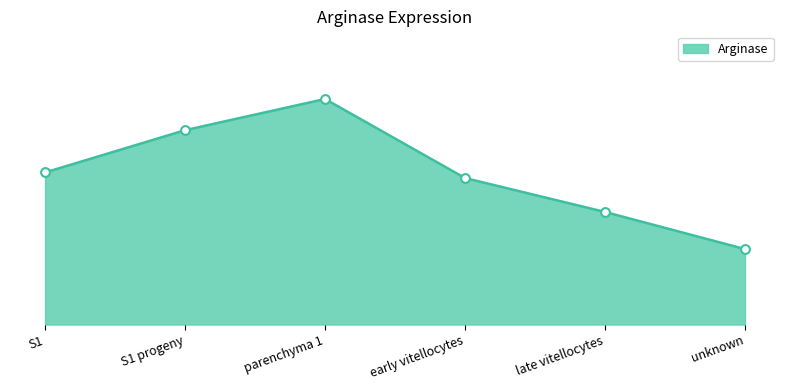

What is the change in value from S1 to S1 progeny?

+0.4